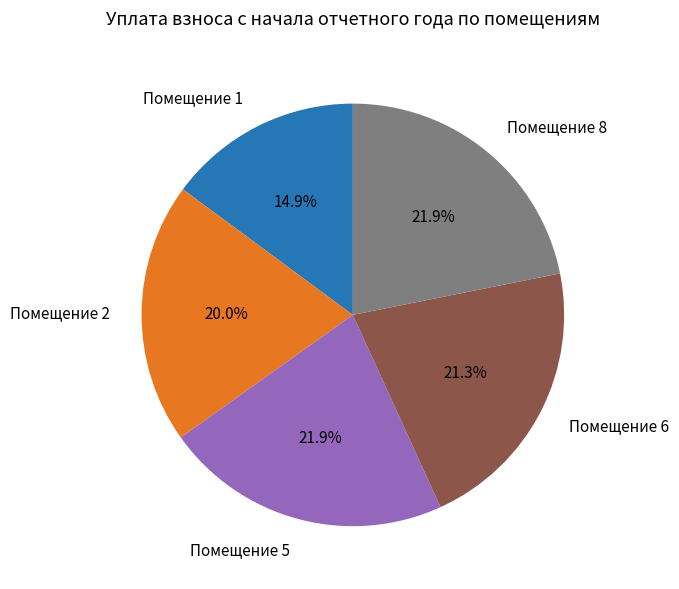

How many slices are in this pie chart?

5